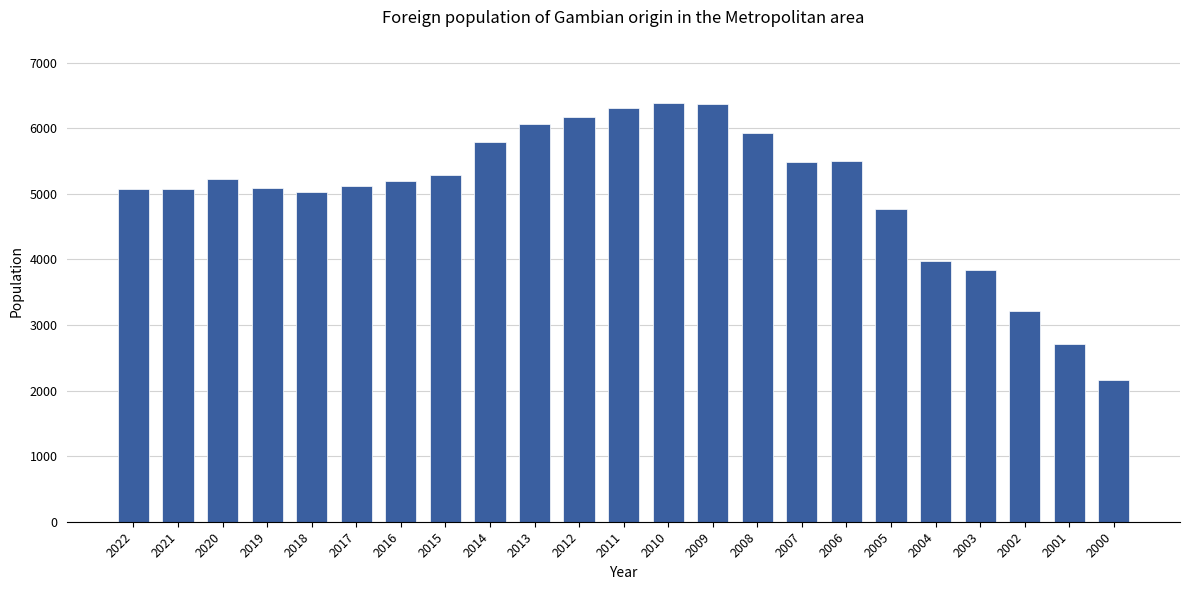

What is the value of the 8th bar from the left?

5285